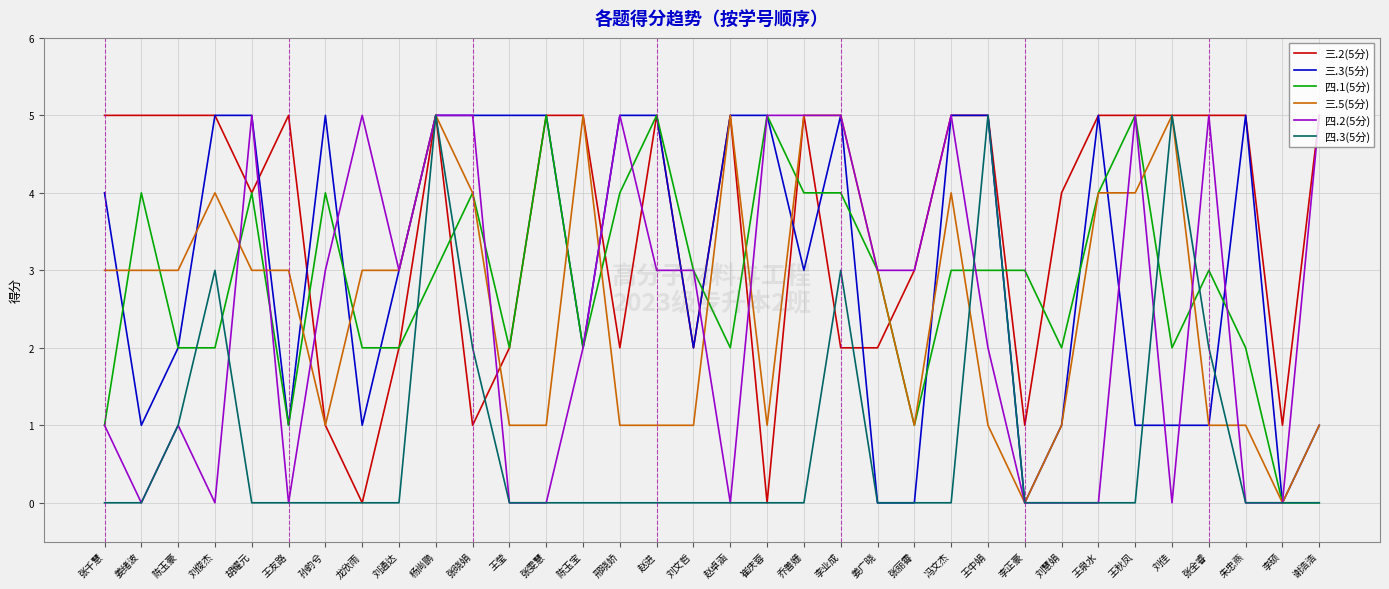

The 四.1(5分) series shows 4 at 王中娟. True or false?

False